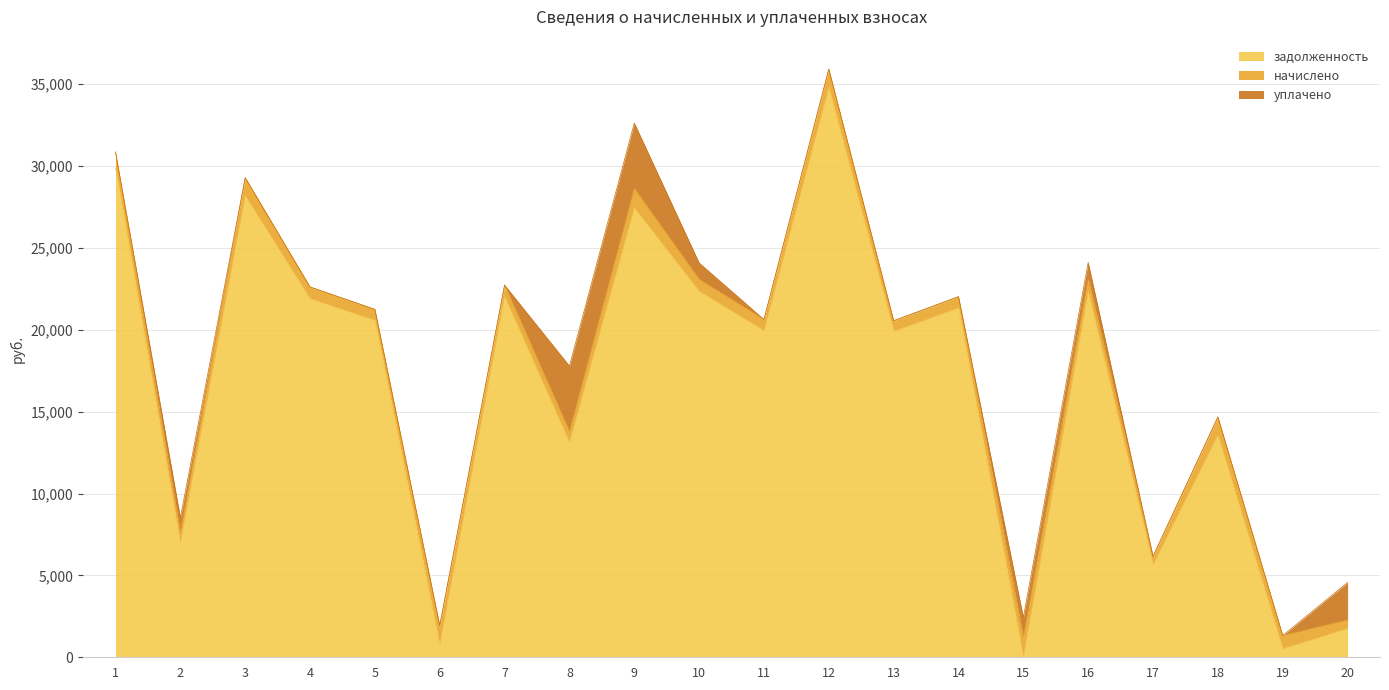

At which category does уплачено reach its first local peak?

2